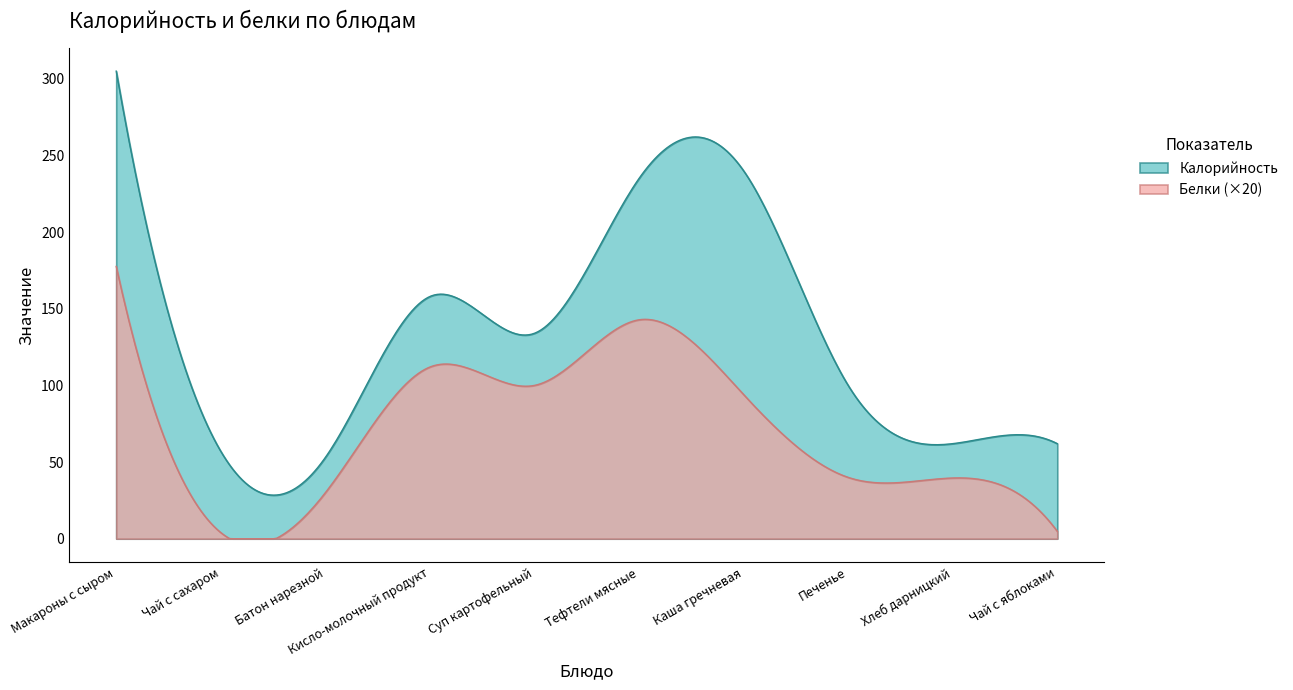

Which series changed the most between Хлеб дарницкий and Чай с яблоками?

Белки